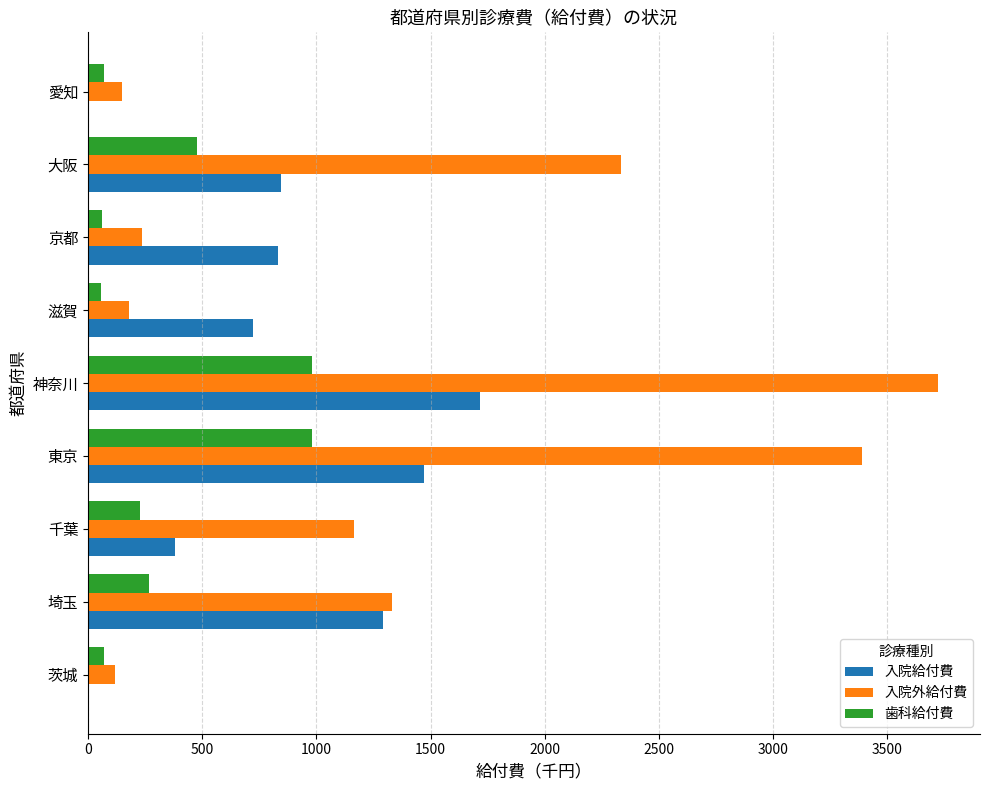

What are all the series names shown in the legend?

入院給付費, 入院外給付費, 歯科給付費